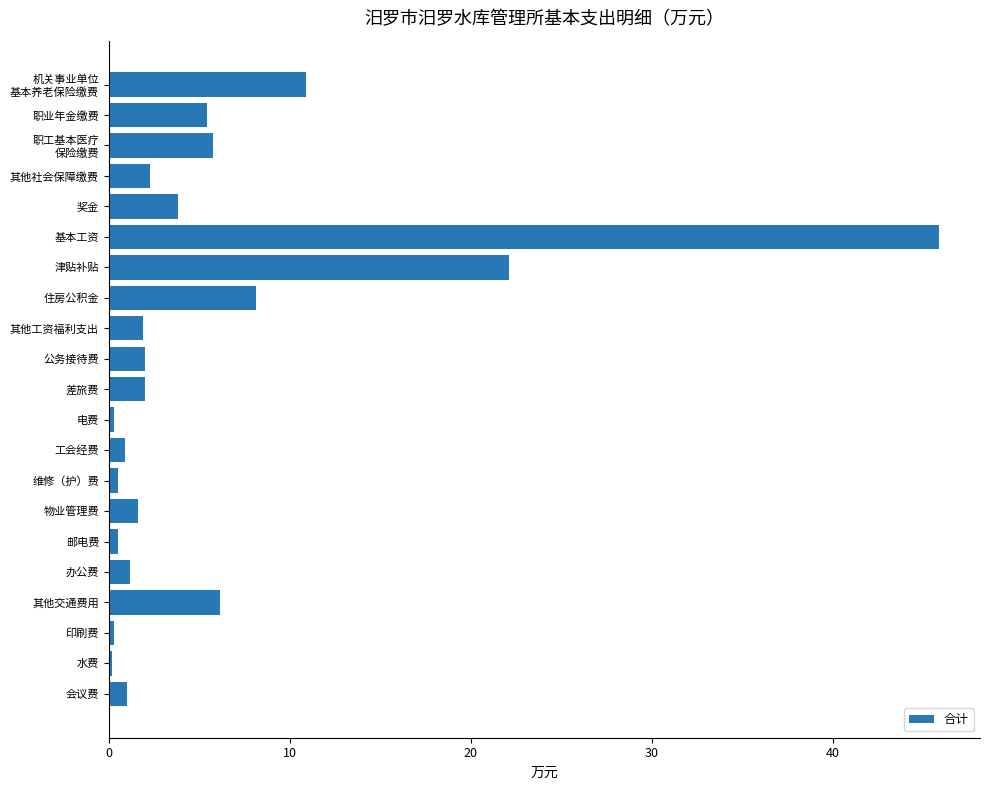

What is the difference between the maximum and minimum values?

45.6